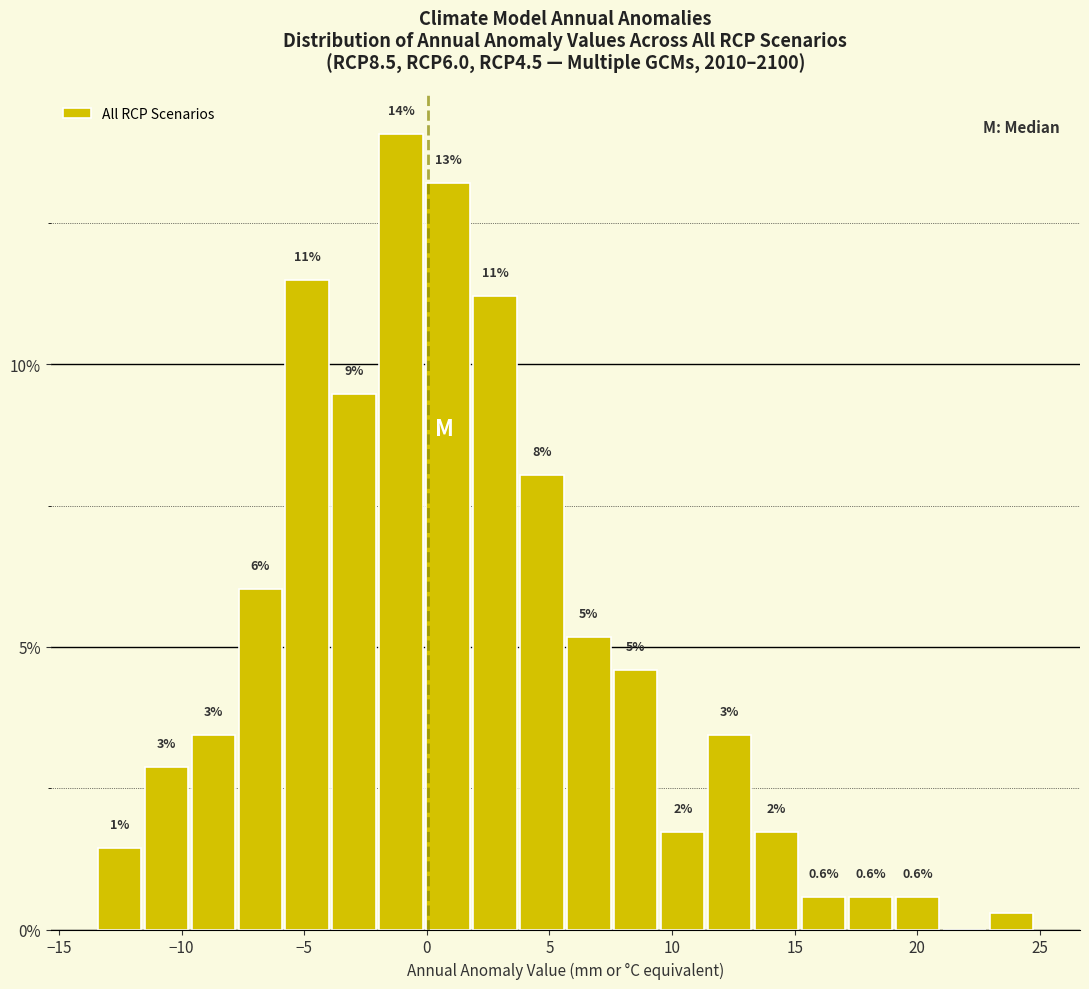

Read against the x-axis, roughly where is the centre of the tallest bar?

-1.0